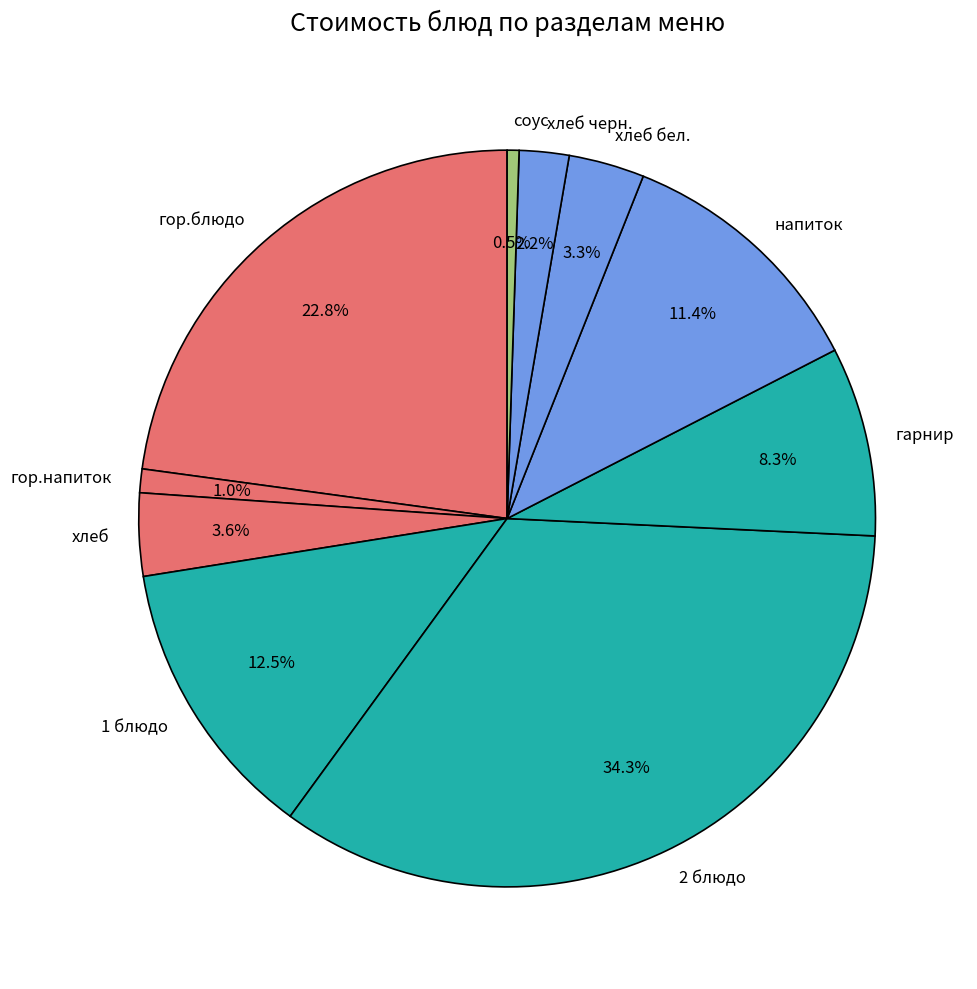

True or false: гор.блюдо accounts for 12% of the total.

False